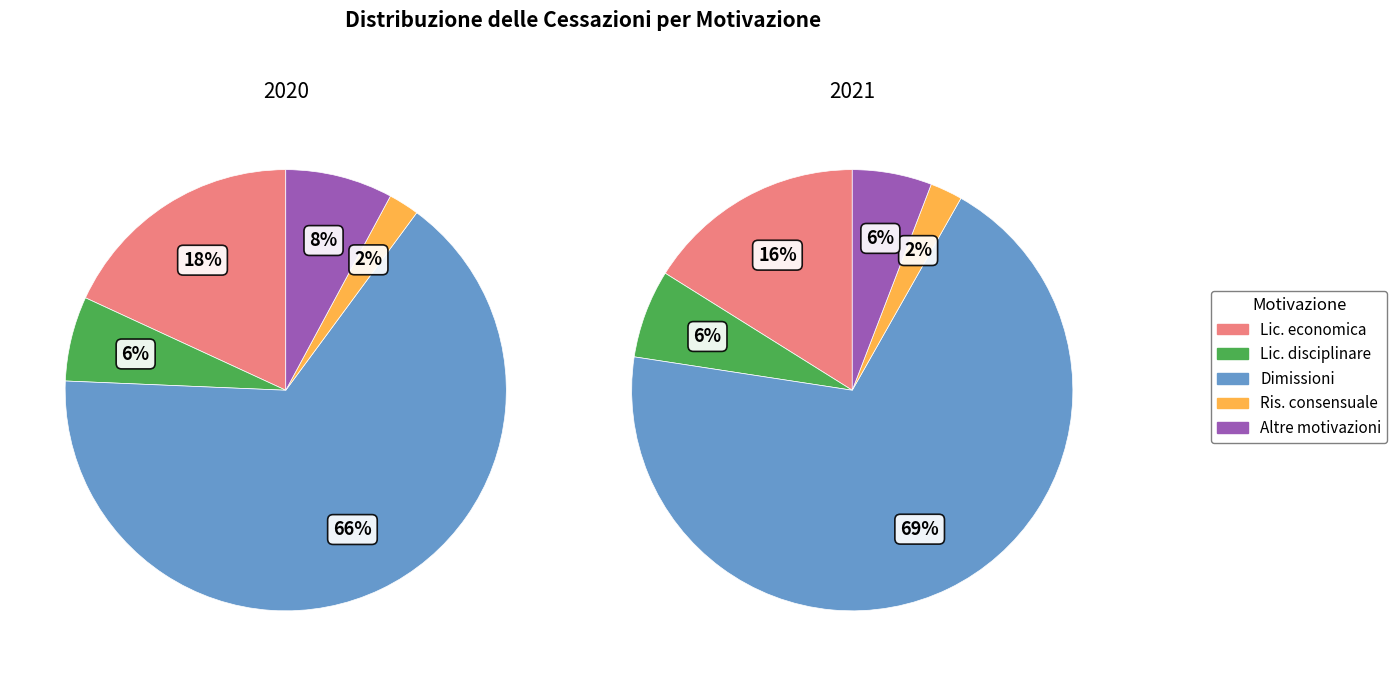

Is it true that 3 – Dimissioni is 66% of the pie?

True